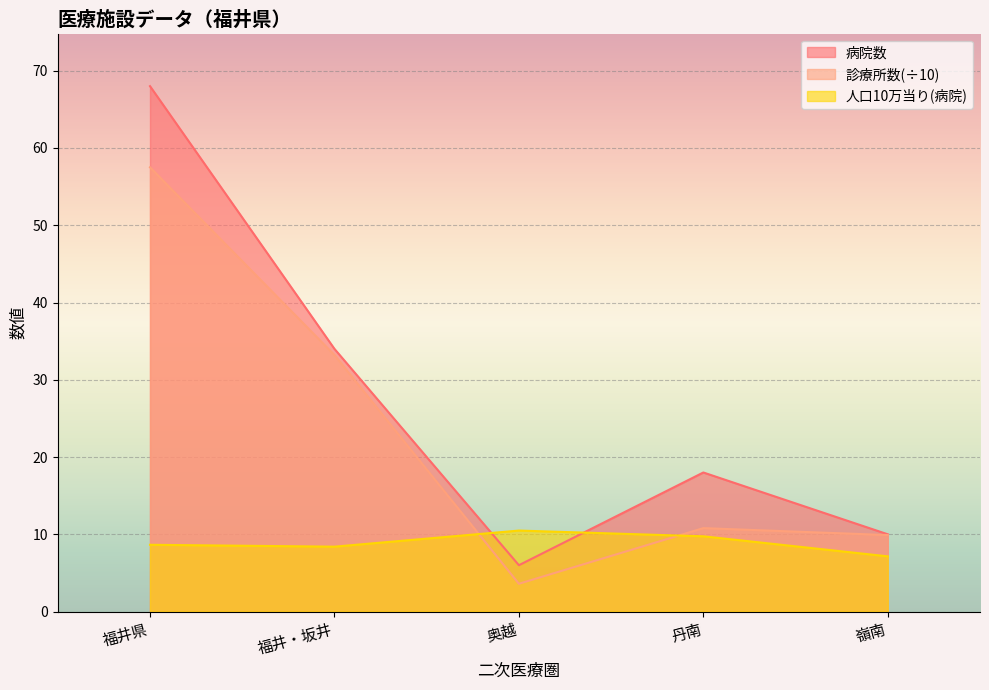

How many series are shown in this chart?

3